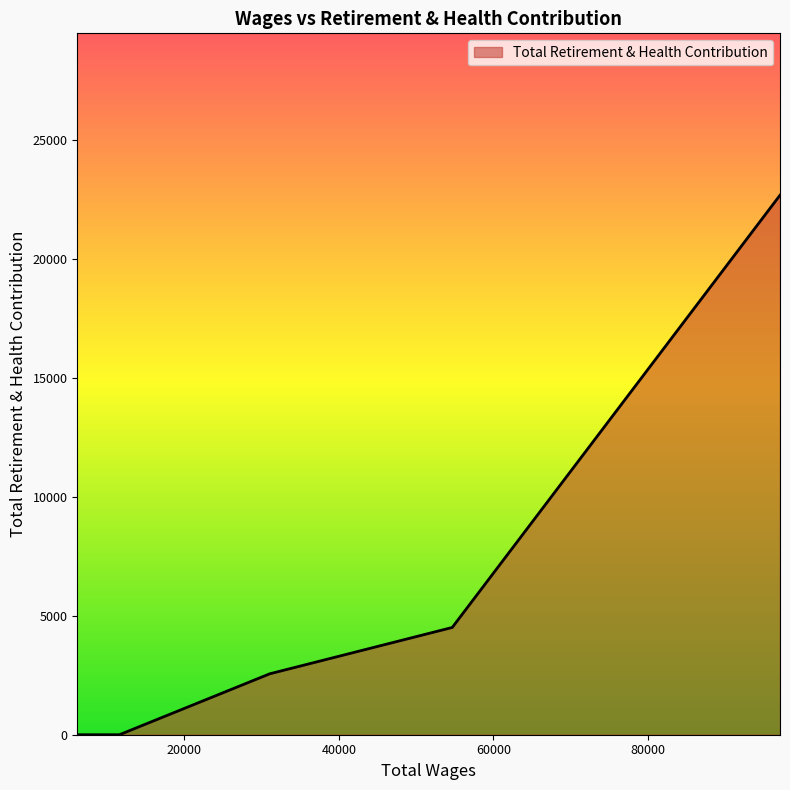

What is the sum of all values?

33057